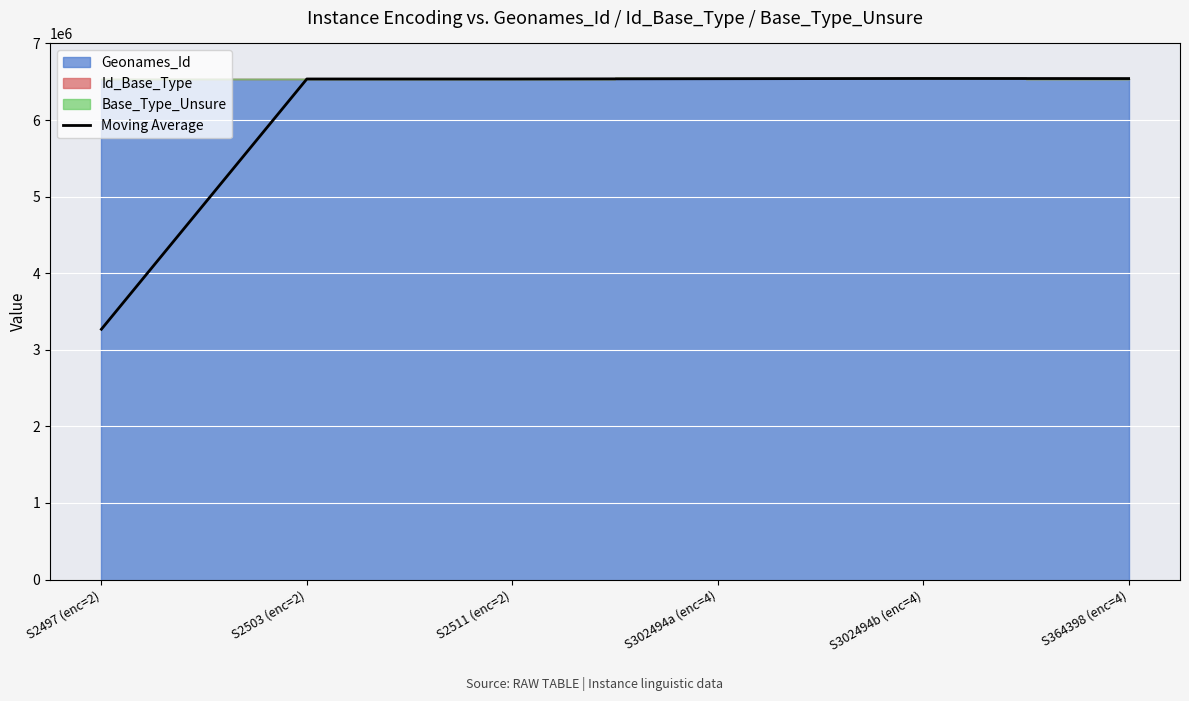

Which category has the lowest value in the Moving Average series?

S2497 (enc=2)